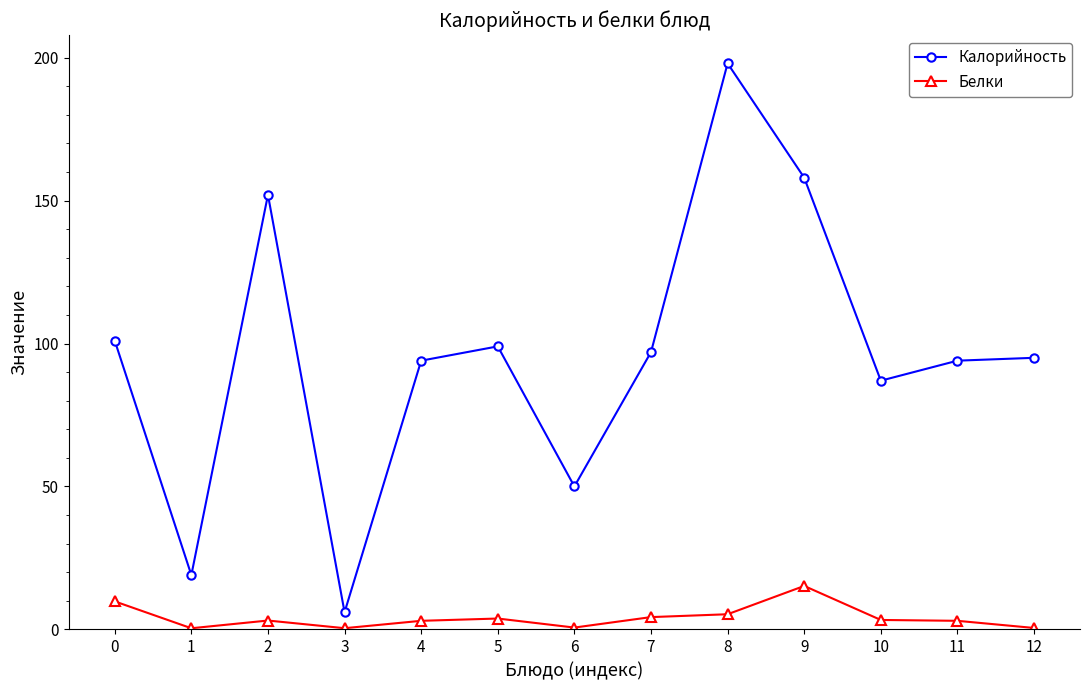

Does the chart have visible grid lines?

No